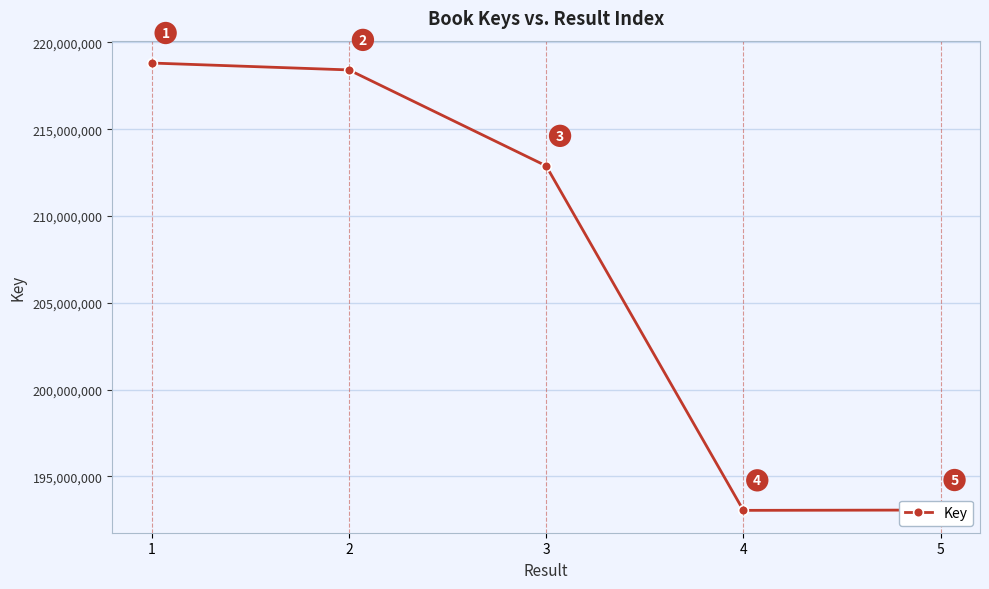

What is the change in value from 1 to 3?

-5927278